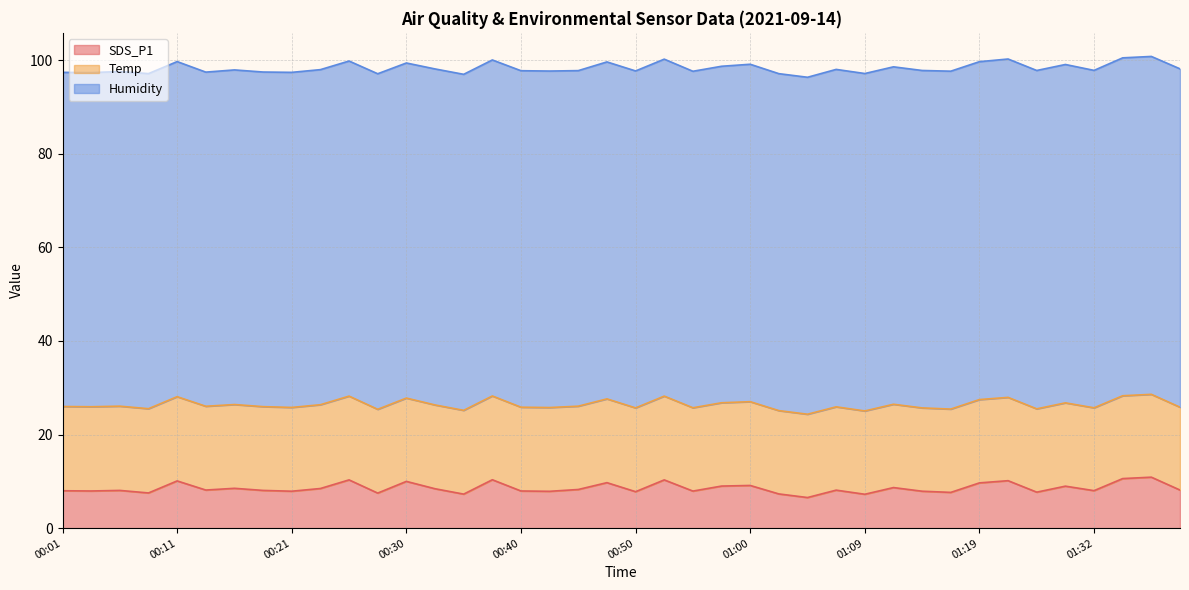

True or false: SDS_P1 and Temp intersect in this chart.

False